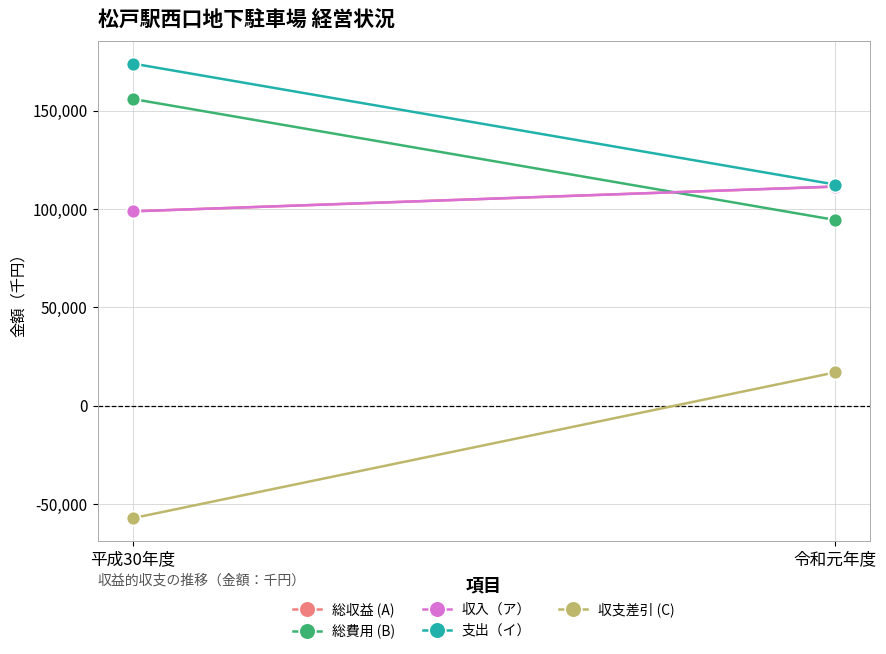

Reading left to right, what are all the values shown in this chart?

総収益 (A): 平成30年度=98875	令和元年度=111471
総費用 (B): 平成30年度=156029	令和元年度=94508
収入（ア）: 平成30年度=98875	令和元年度=111471
支出（イ）: 平成30年度=174029	令和元年度=112508
収支差引 (C): 平成30年度=-57154	令和元年度=16963